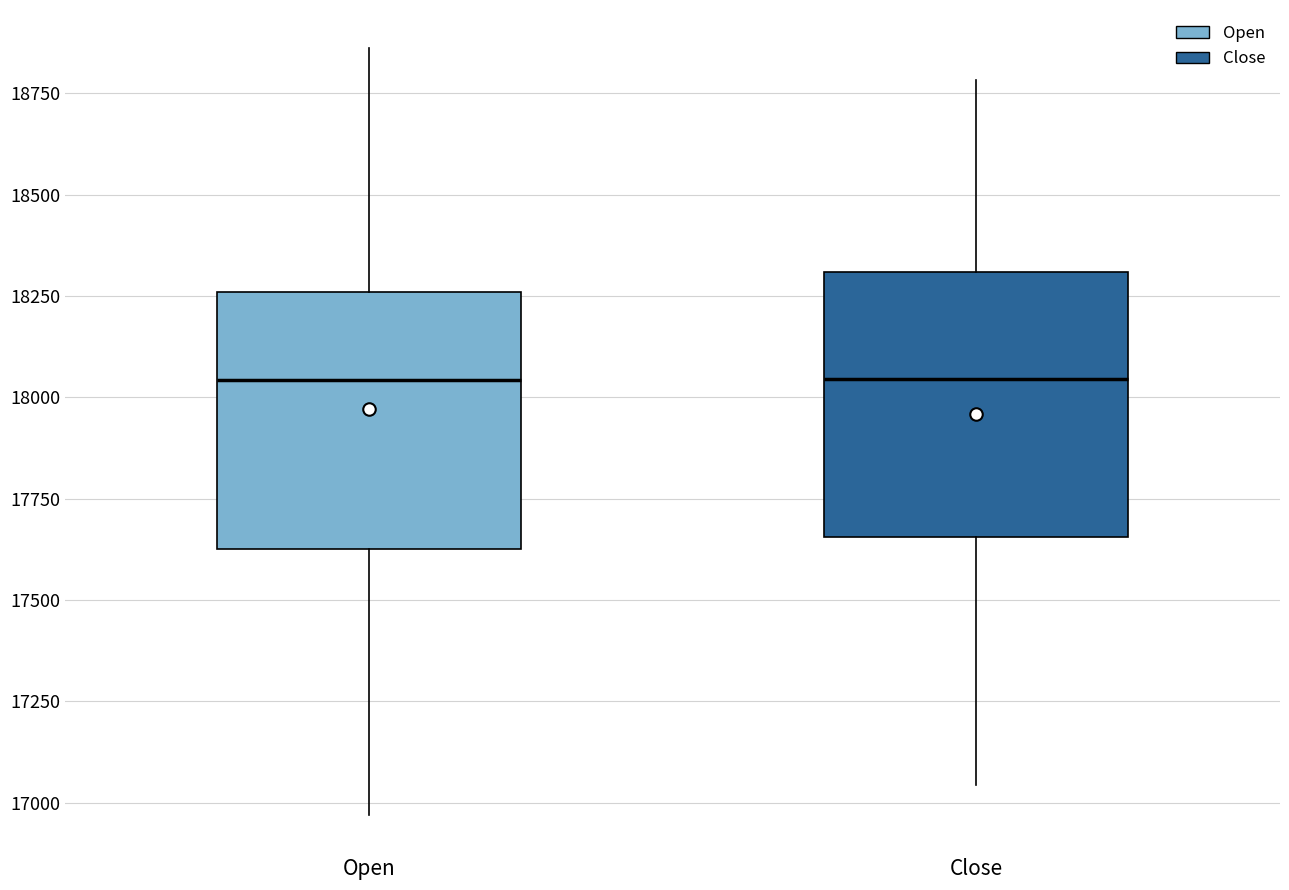

Where is the upper edge of the box for Close on the y-axis? The values are not printed on the chart, so give them approximately, as read against the axis.

18300